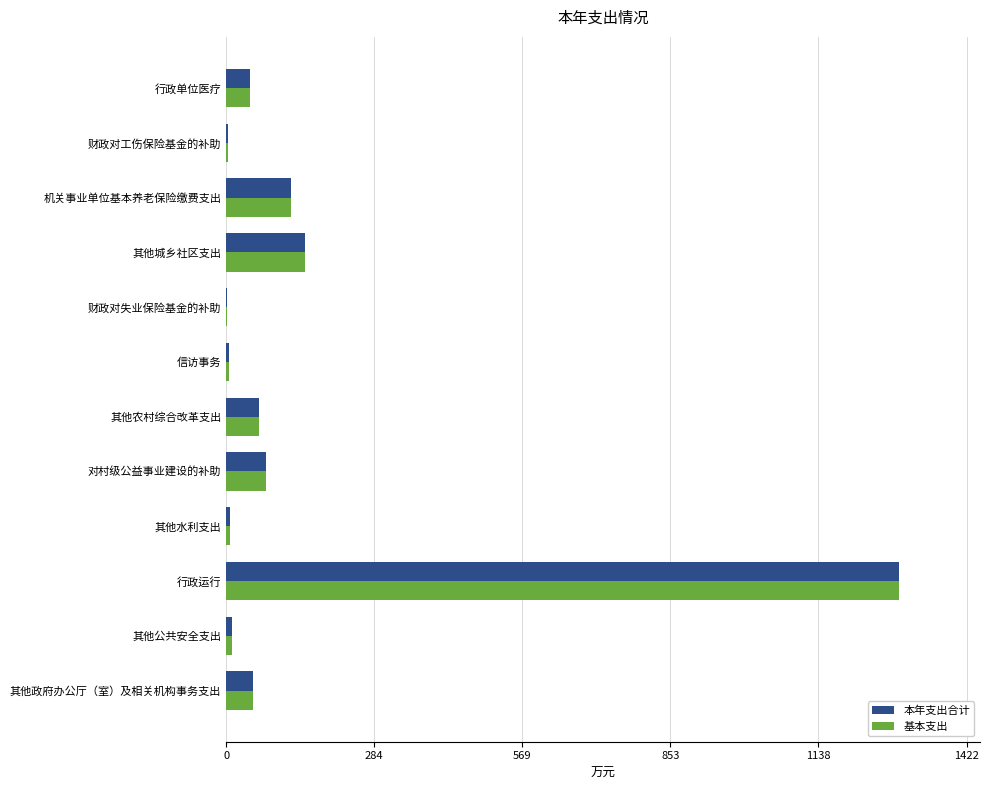

What is the sum of the 基本支出 values at 机关事业单位基本养老保险缴费支出 and 其他城乡社区支出?

276.4